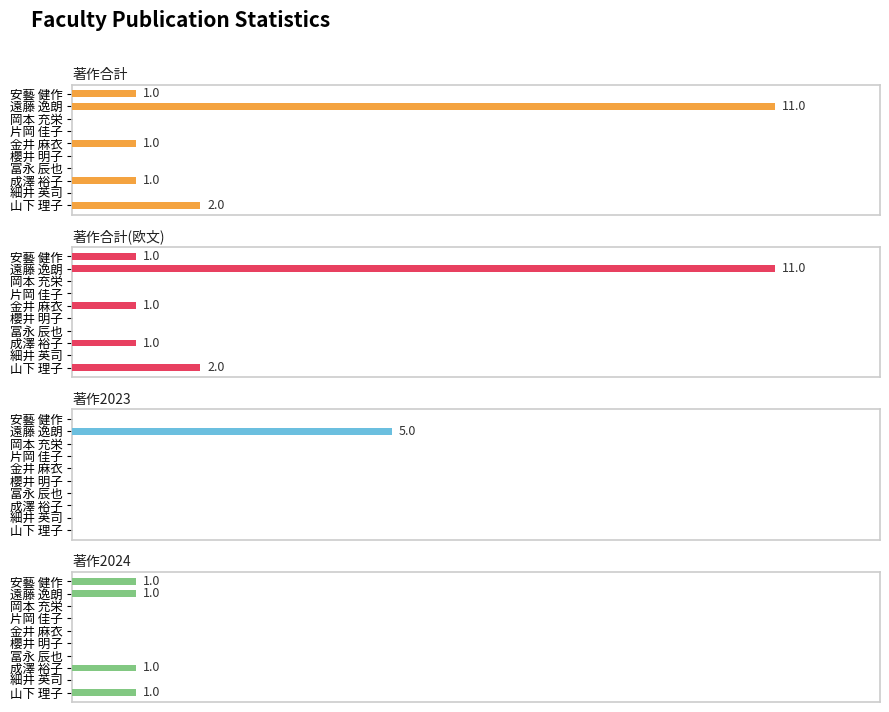

How many positive values does the 著作2023 series have?

1